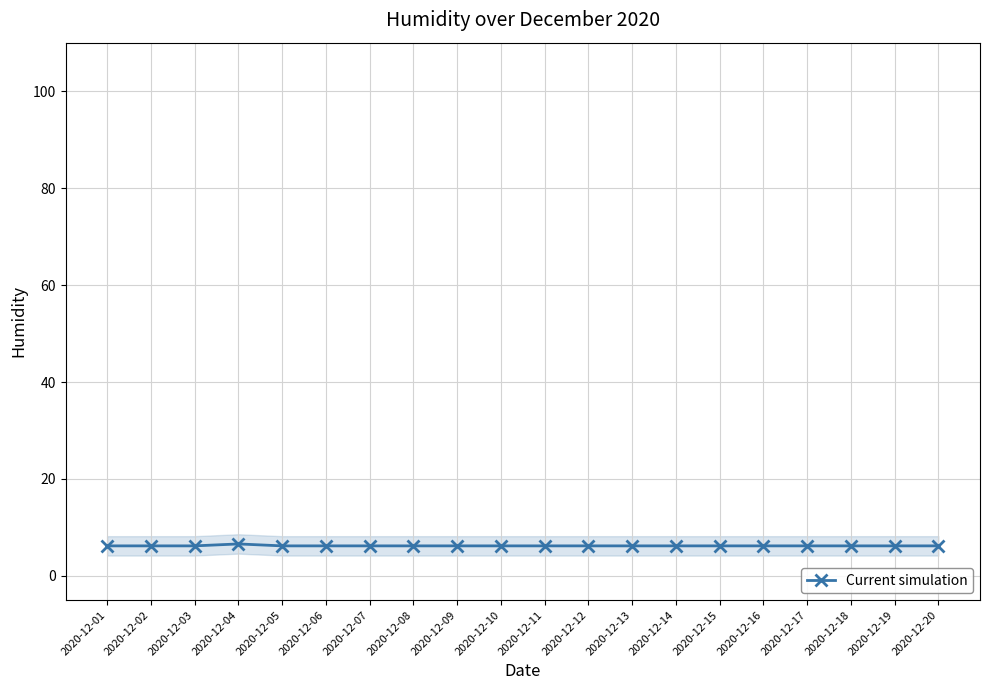

Reading left to right, what are all the values shown in this chart?

2020-12-01=6.2	2020-12-02=6.2	2020-12-03=6.2	2020-12-04=6.6	2020-12-05=6.2	2020-12-06=6.2	2020-12-07=6.2	2020-12-08=6.2	2020-12-09=6.2	2020-12-10=6.2	2020-12-11=6.2	2020-12-12=6.2	2020-12-13=6.2	2020-12-14=6.2	2020-12-15=6.2	2020-12-16=6.2	2020-12-17=6.2	2020-12-18=6.2	2020-12-19=6.2	2020-12-20=6.2